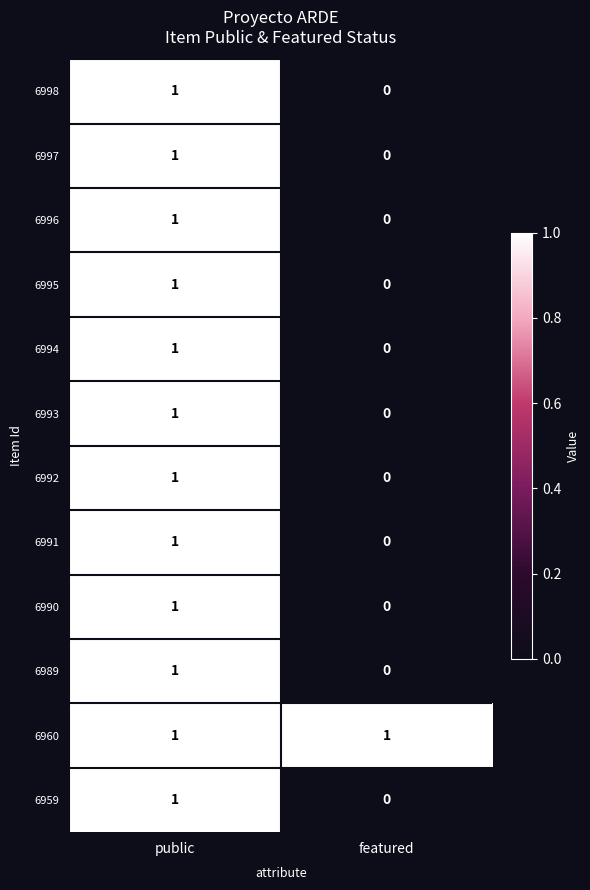

Which category has the lowest value in the 6995 series?

featured